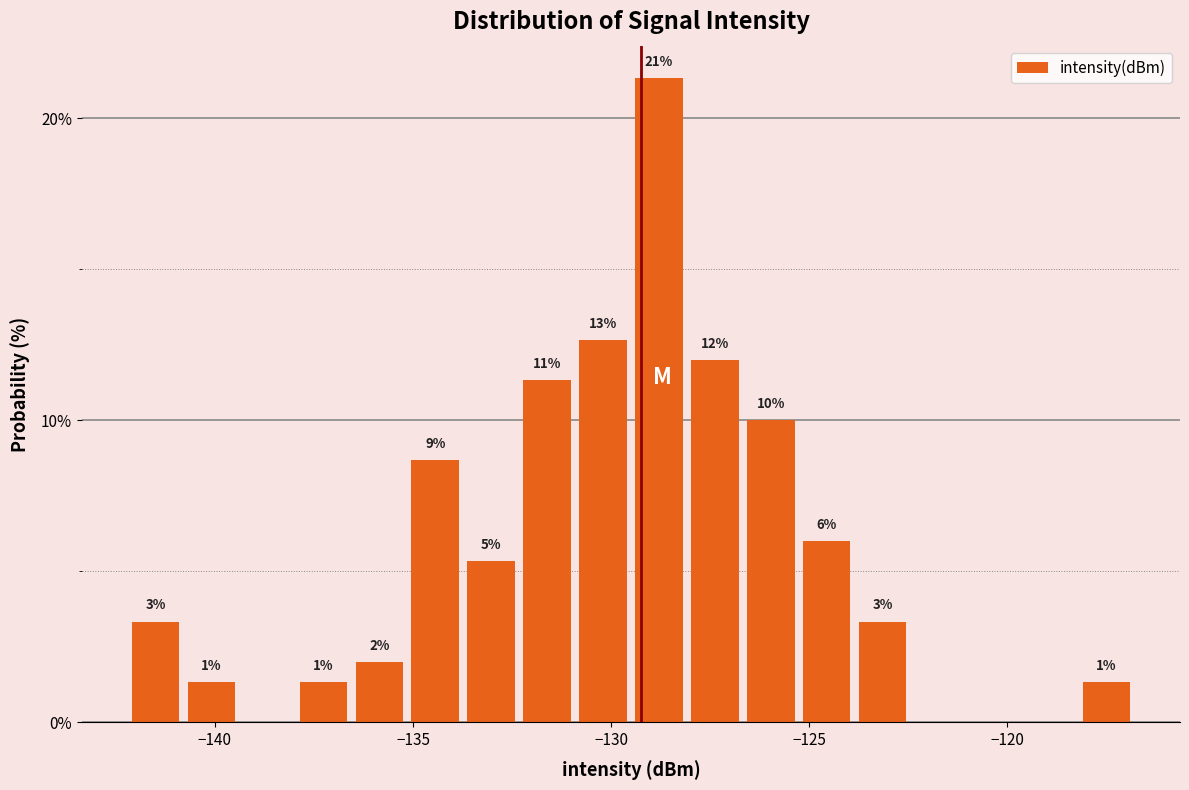

Read against the x-axis, roughly where is the centre of the tallest bar?

-129.0